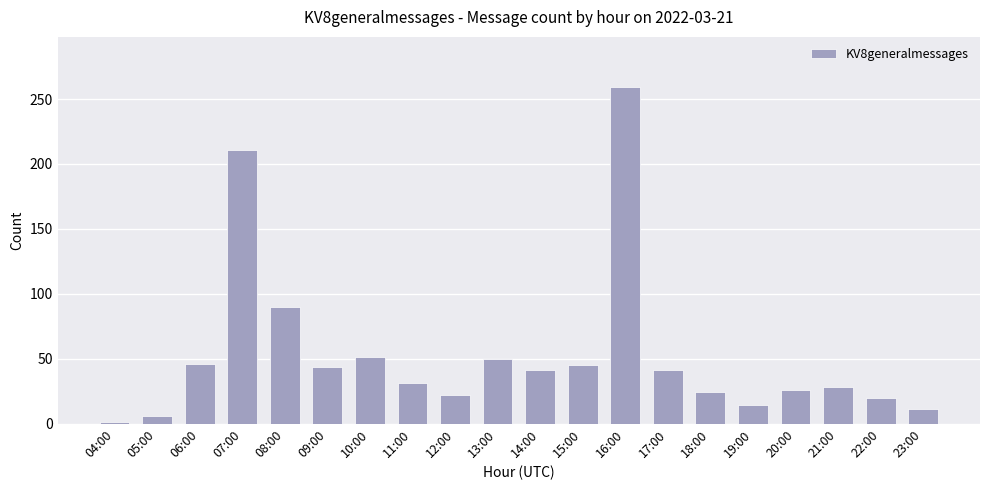

At which label is the value closest to 130?

08:00